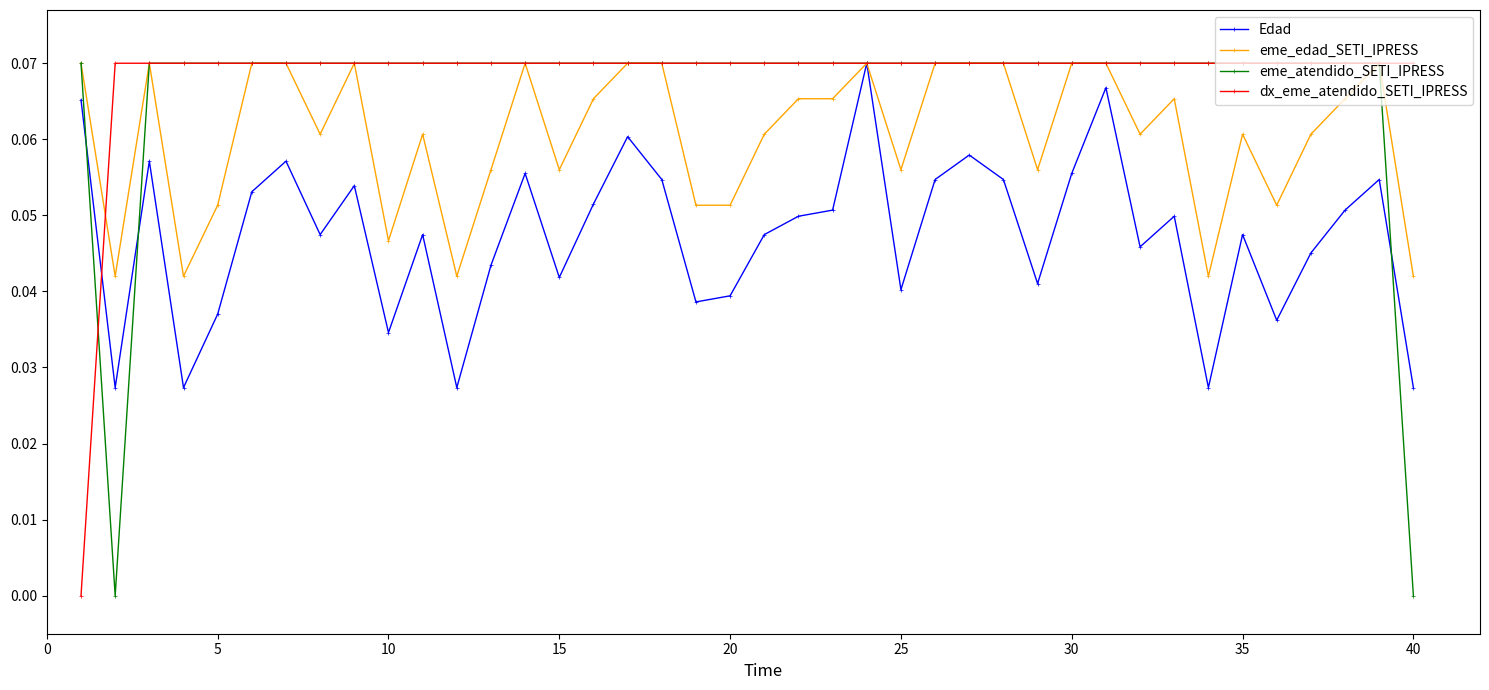

Reading left to right, transcribe all the data shown in this chart.

Edad: 0.1	0.0	0.1	0.0	0.0	0.1	0.1	0.0	0.1	0.0	0.0	0.0	0.0	0.1	0.0	0.1	0.1	0.1	0.0	0.0	0.0	0.0	0.1	0.1	0.0	0.1	0.1	0.1	0.0	0.1	0.1	0.0	0.0	0.0	0.0	0.0	0.0	0.1	0.1	0.0
eme_edad_SETI_IPRESS: 0.1	0.0	0.1	0.0	0.1	0.1	0.1	0.1	0.1	0.0	0.1	0.0	0.1	0.1	0.1	0.1	0.1	0.1	0.1	0.1	0.1	0.1	0.1	0.1	0.1	0.1	0.1	0.1	0.1	0.1	0.1	0.1	0.1	0.0	0.1	0.1	0.1	0.1	0.1	0.0
eme_atendido_SETI_IPRESS: 0.1	0.0	0.1	0.1	0.1	0.1	0.1	0.1	0.1	0.1	0.1	0.1	0.1	0.1	0.1	0.1	0.1	0.1	0.1	0.1	0.1	0.1	0.1	0.1	0.1	0.1	0.1	0.1	0.1	0.1	0.1	0.1	0.1	0.1	0.1	0.1	0.1	0.1	0.1	0.0
dx_eme_atendido_SETI_IPRESS: 0.0	0.1	0.1	0.1	0.1	0.1	0.1	0.1	0.1	0.1	0.1	0.1	0.1	0.1	0.1	0.1	0.1	0.1	0.1	0.1	0.1	0.1	0.1	0.1	0.1	0.1	0.1	0.1	0.1	0.1	0.1	0.1	0.1	0.1	0.1	0.1	0.1	0.1	0.1	0.1